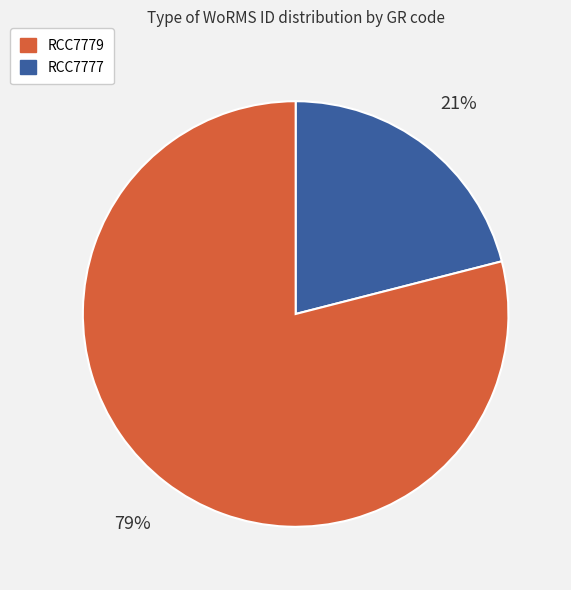

Is there a majority slice in this chart?

Yes